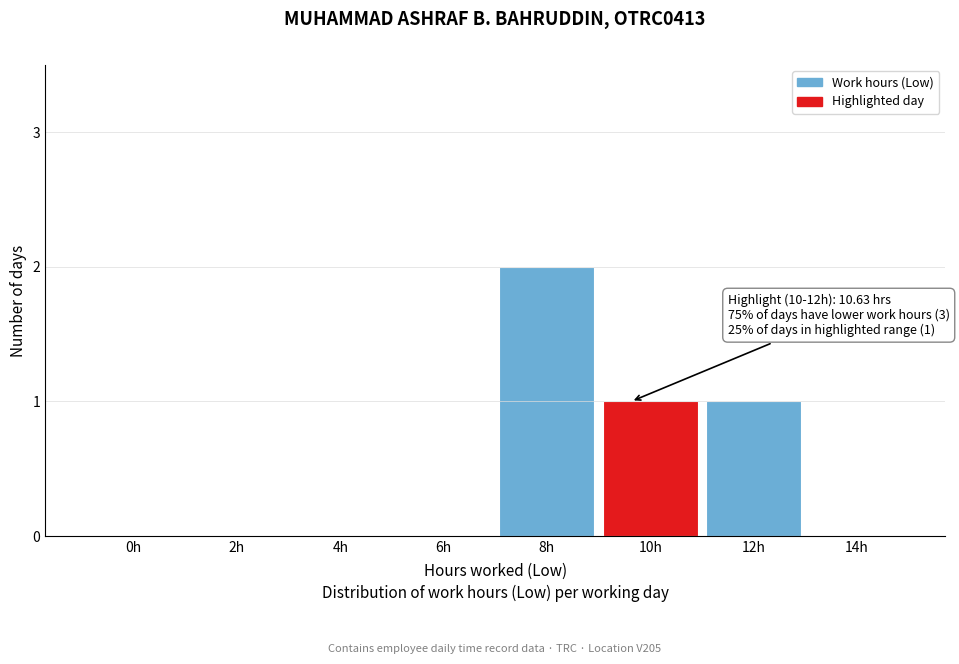

Reading left to right, list all the values displayed in this chart.

0h=0	2h=0	4h=0	6h=0	8h=2	10h=1	12h=1	14h=0